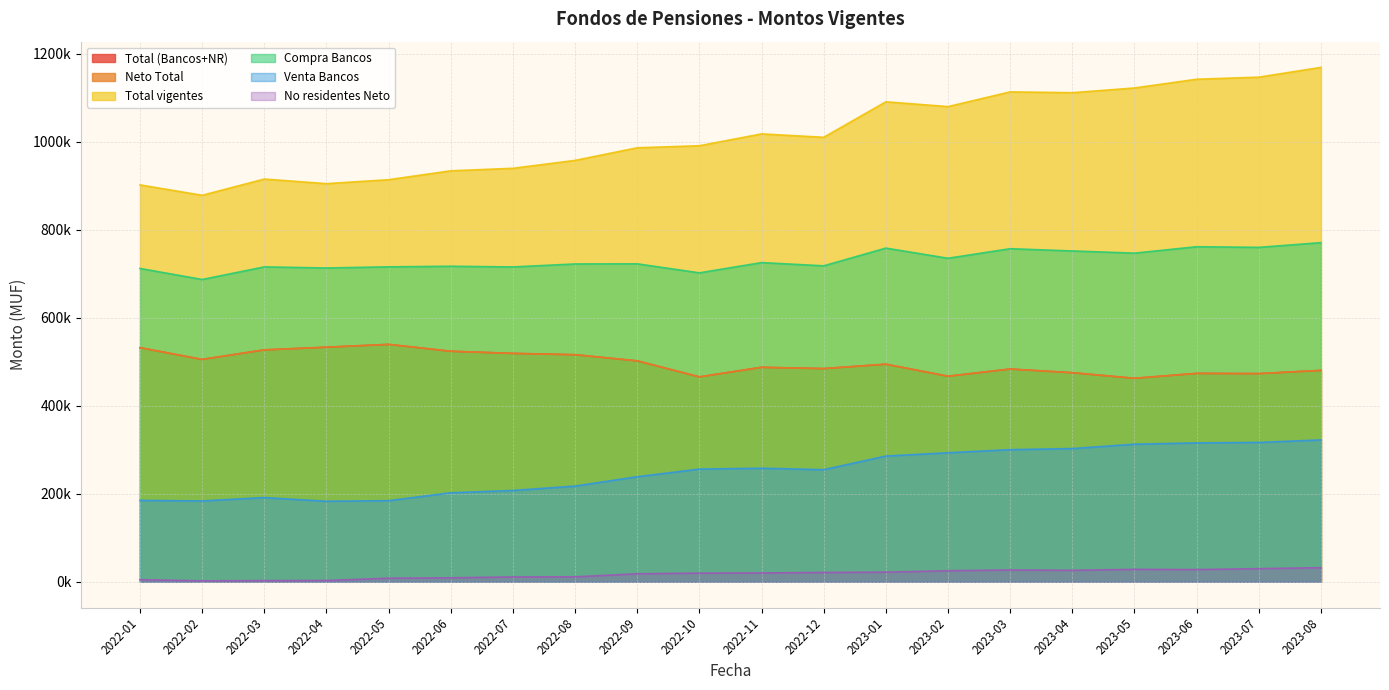

What is the value of the Venta Bancos point at the 19th from the left?

316656.0